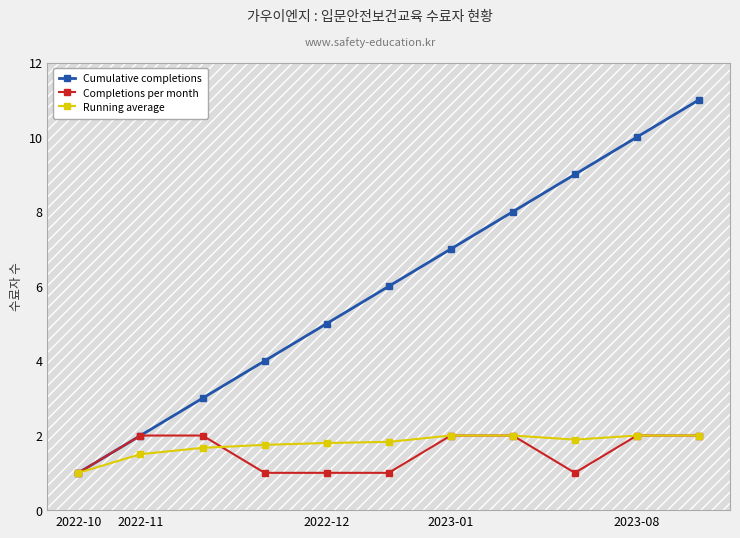

What is the value of the Cumulative completions point at the 8th from the left?

8.0